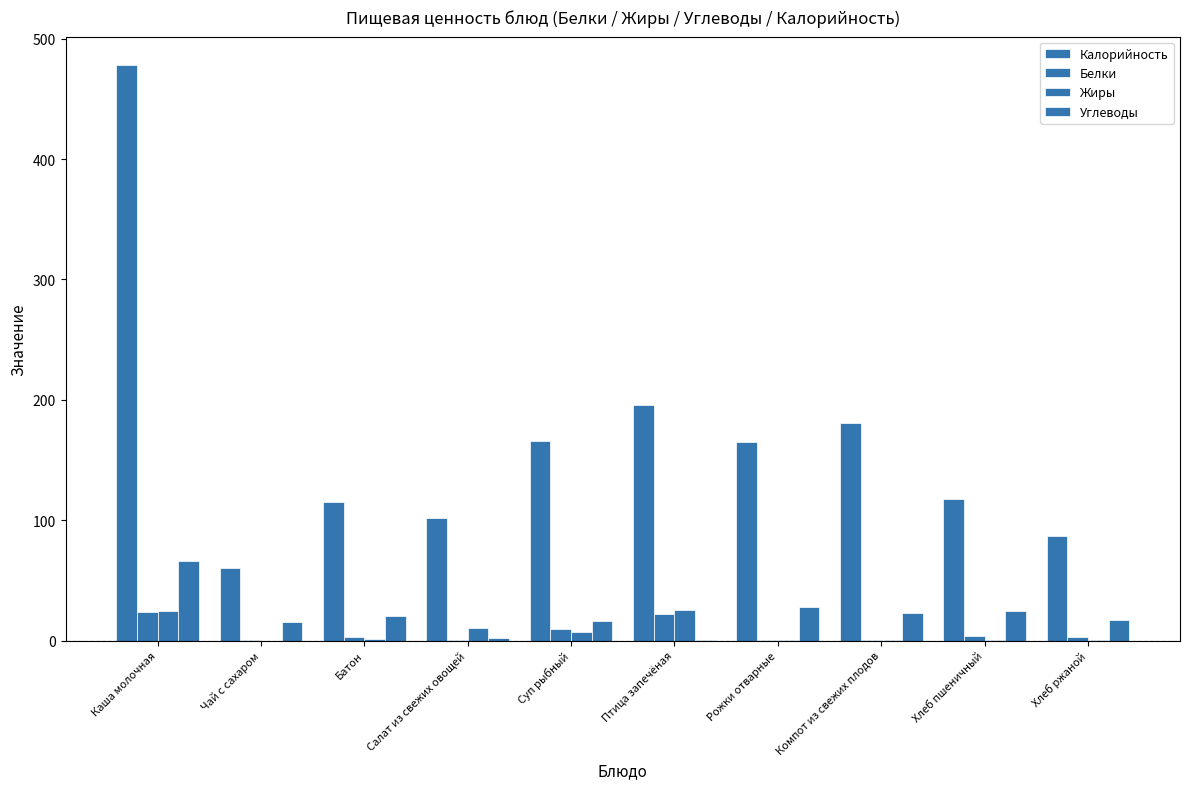

Count the number of categories in the chart.

10